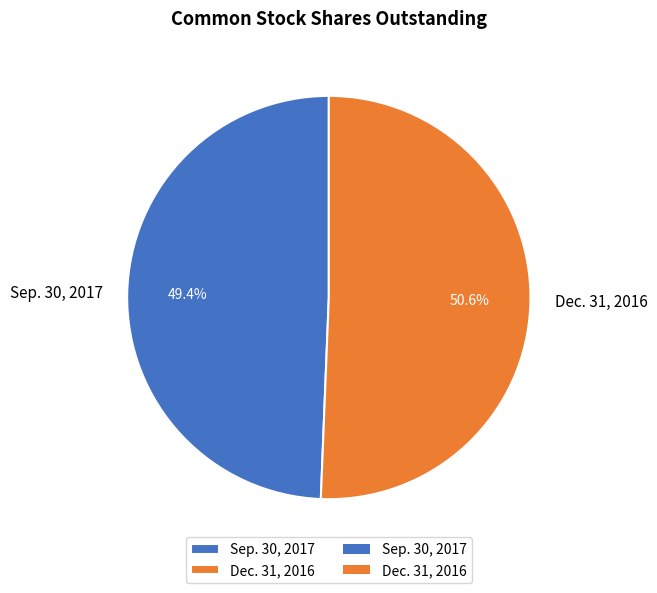

Which has a higher value, Sep. 30, 2017 or Dec. 31, 2016?

Dec. 31, 2016